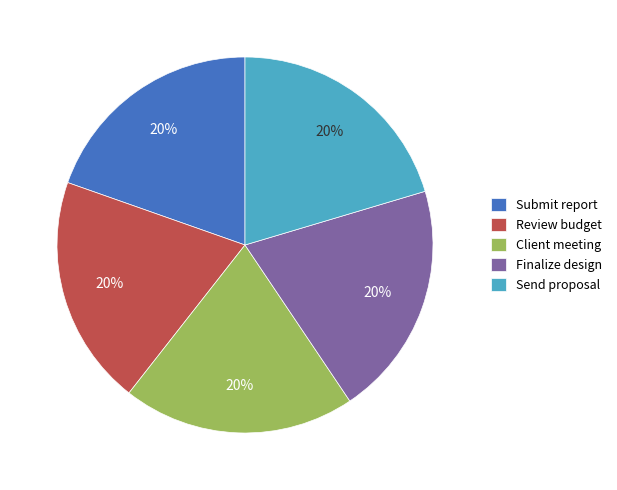

What is the ratio of the value at Review budget to the value at Send proposal?

1.0